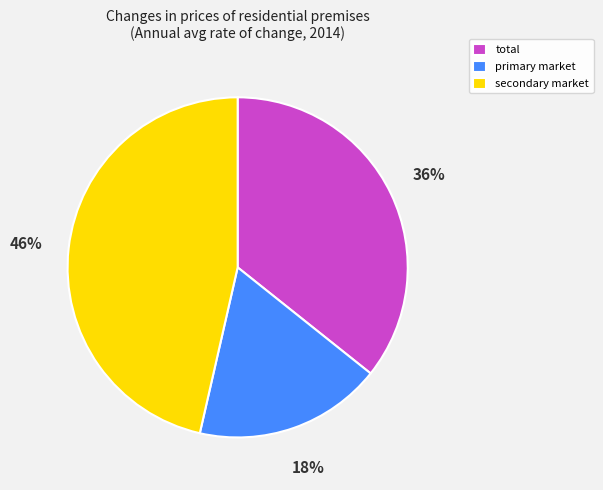

Which slice is the largest?

secondary market